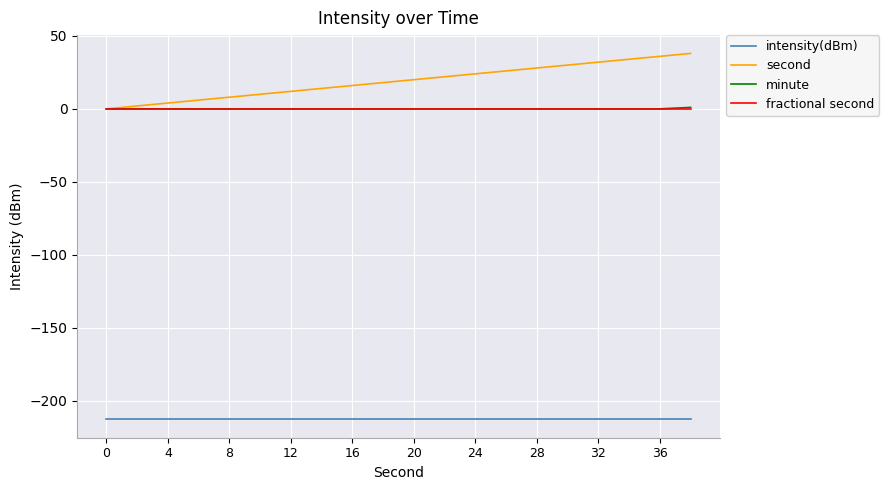

What is the sum of all intensity(dBm) values?

-4256.9